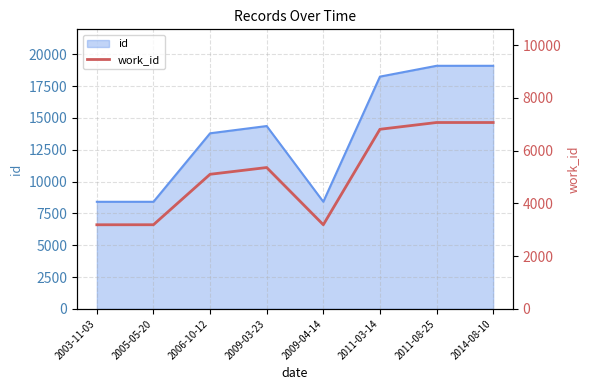

Where is the first local maximum?

2009-03-23